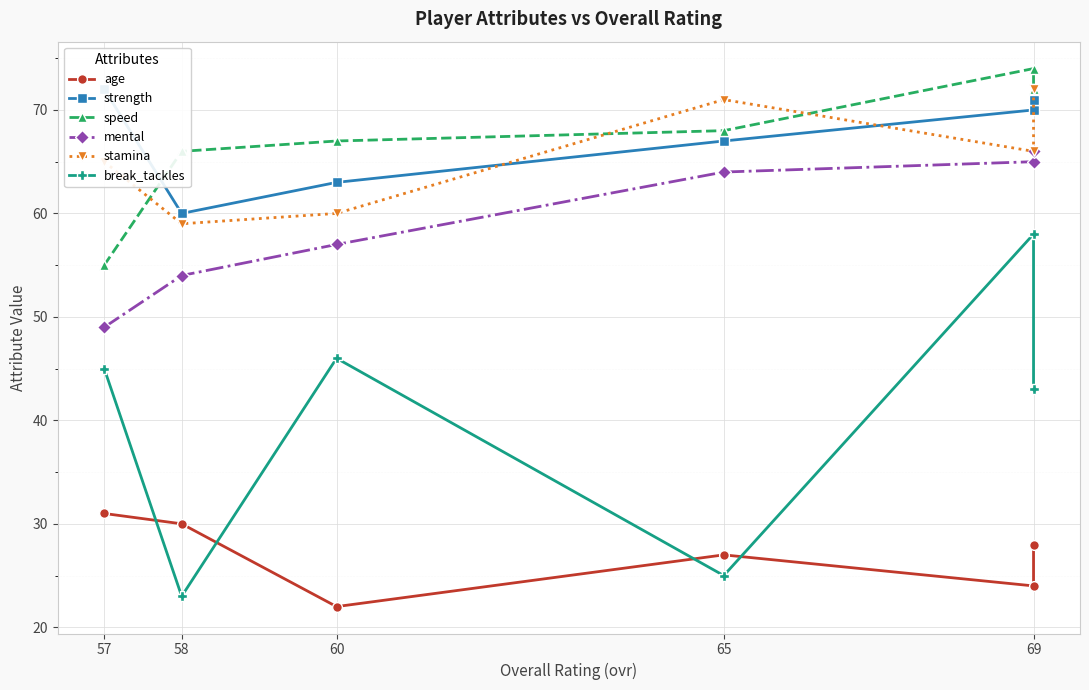

Is the value of age at 58 greater than the value of stamina at 60?

No